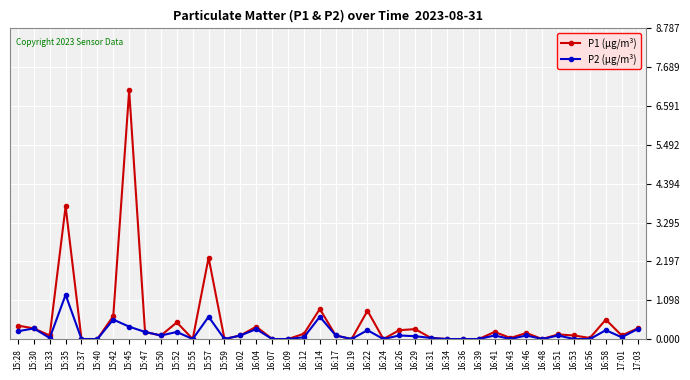

Count the number of data series in this chart.

2